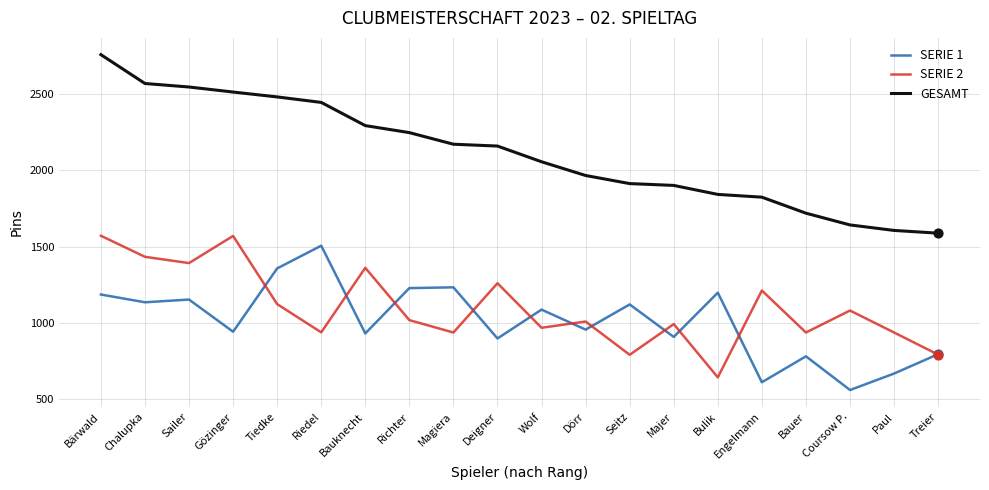

Which series has the widest spread of values?

GESAMT